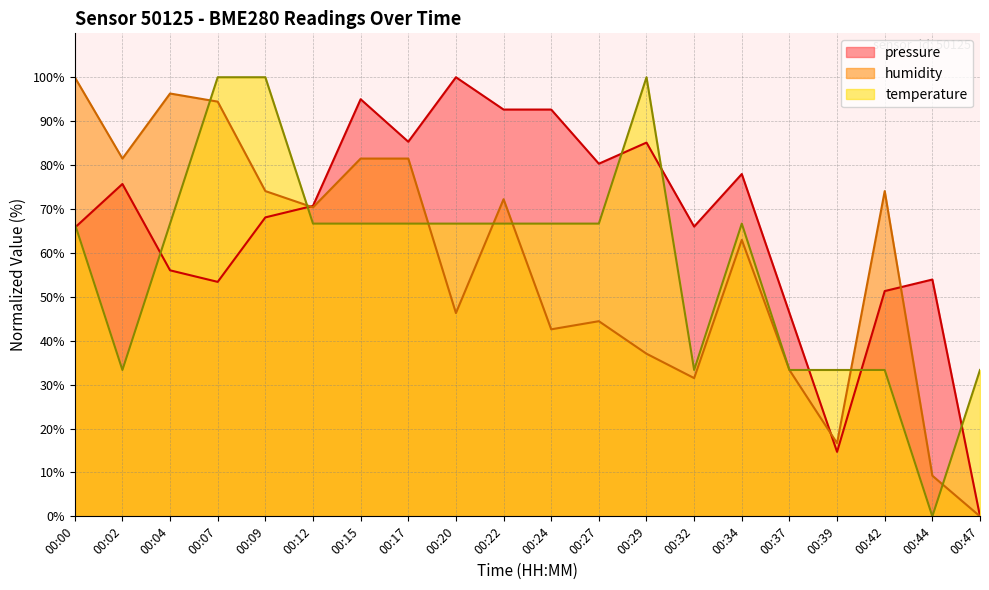

How many data points does each series have?

20